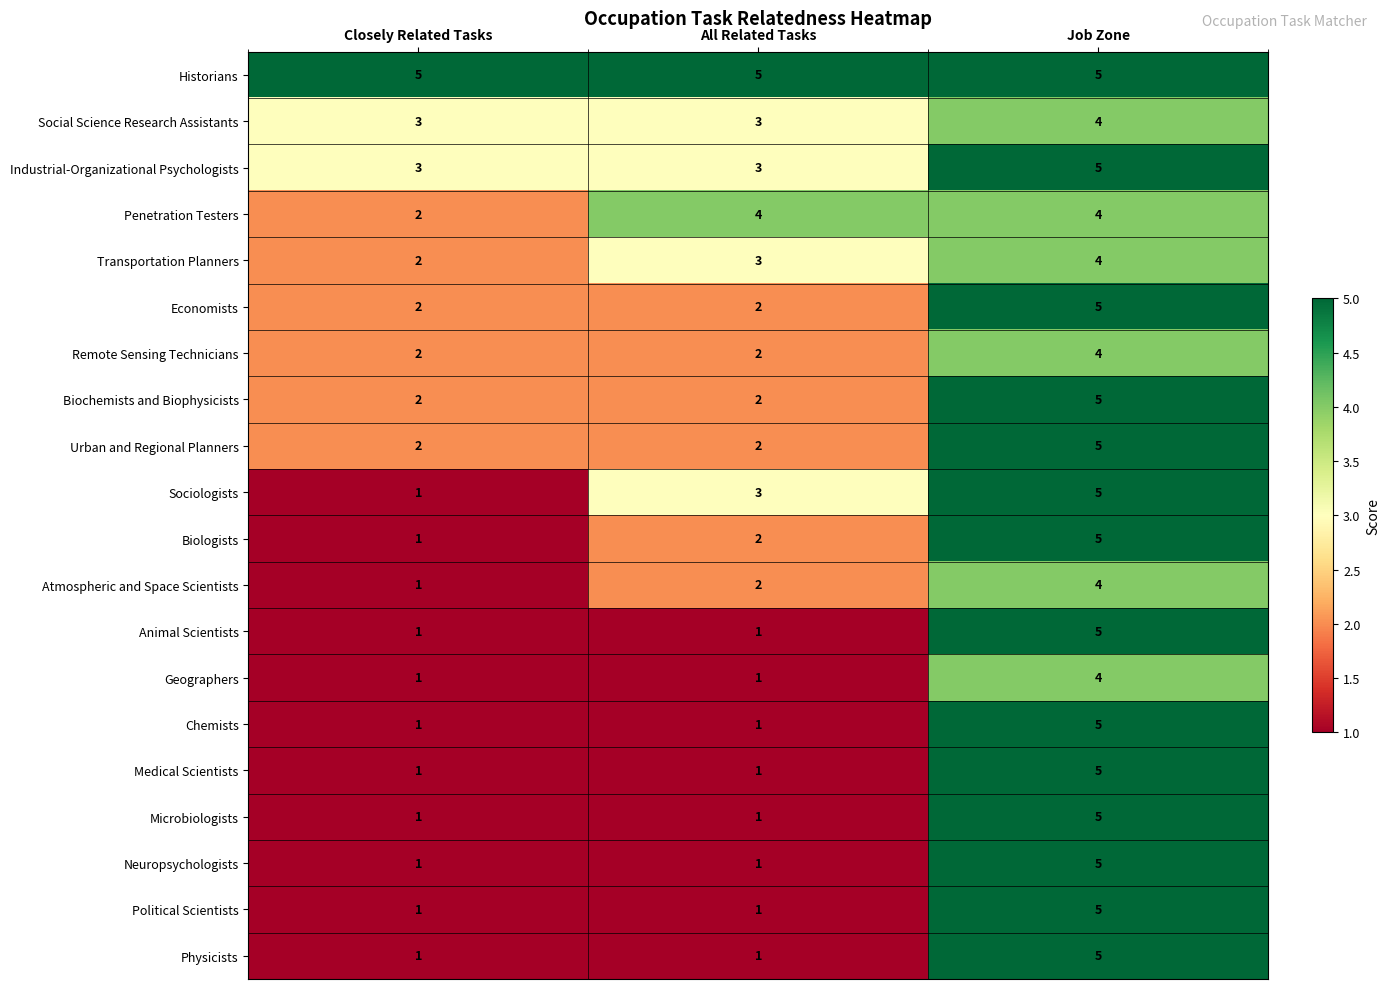

At how many categories does at least one series exceed 2?

3